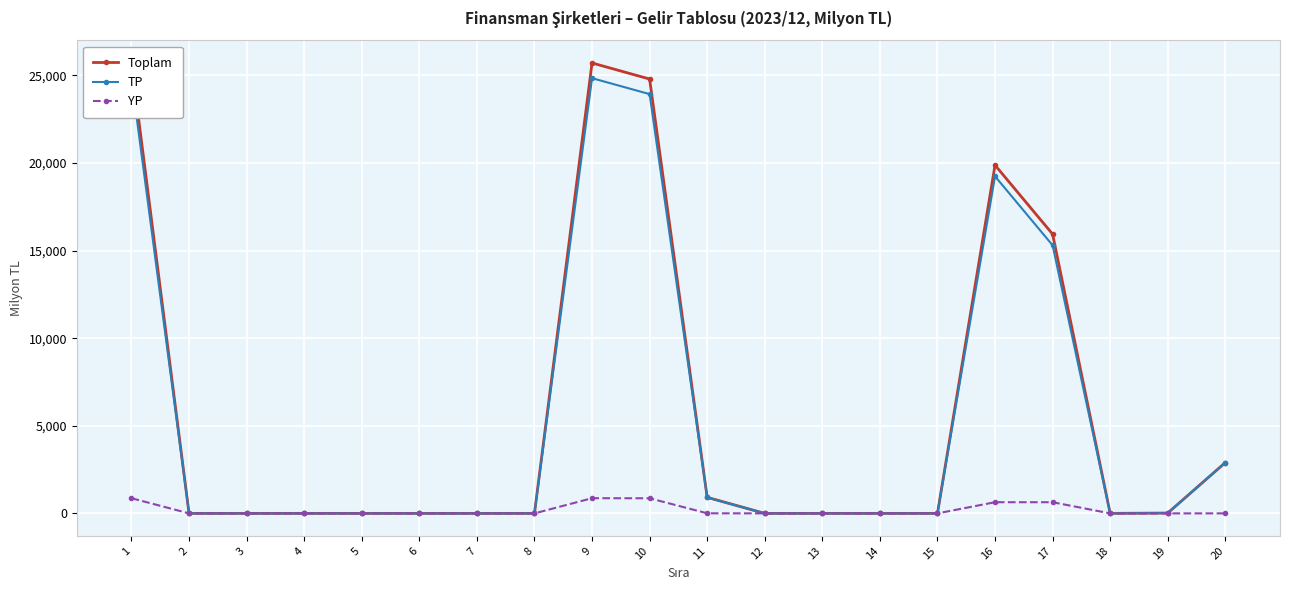

List the series in order of their peak value, highest first.

Toplam, TP, YP